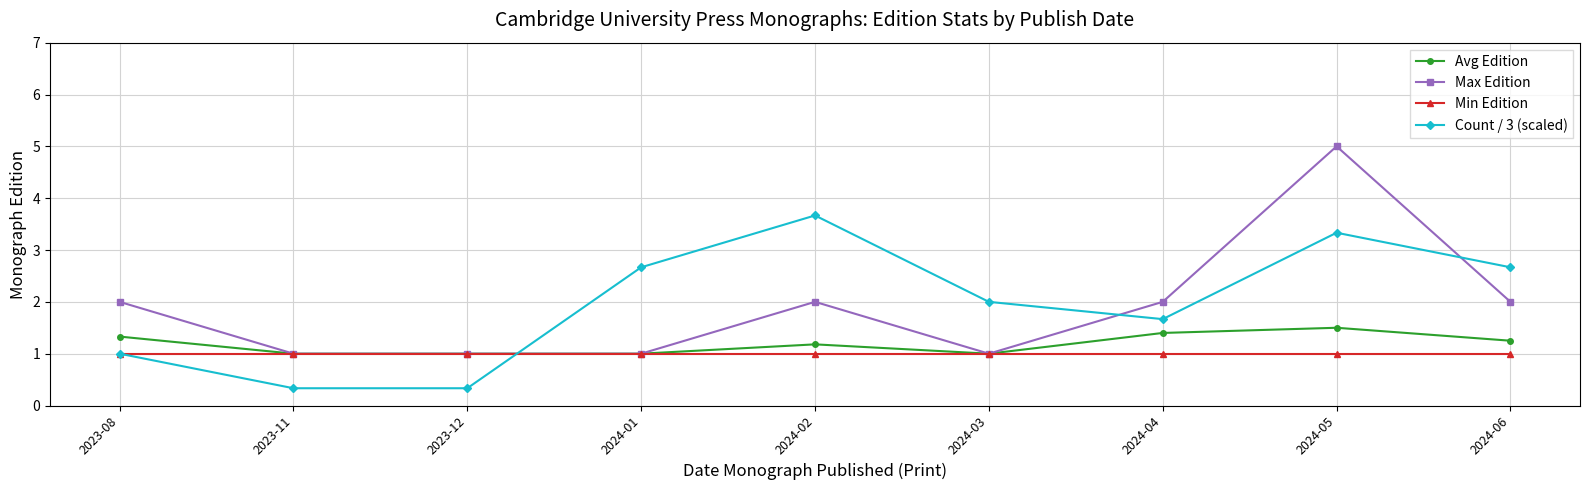

True or false: Max Edition has a value of 5.0 at 2024-05.

True